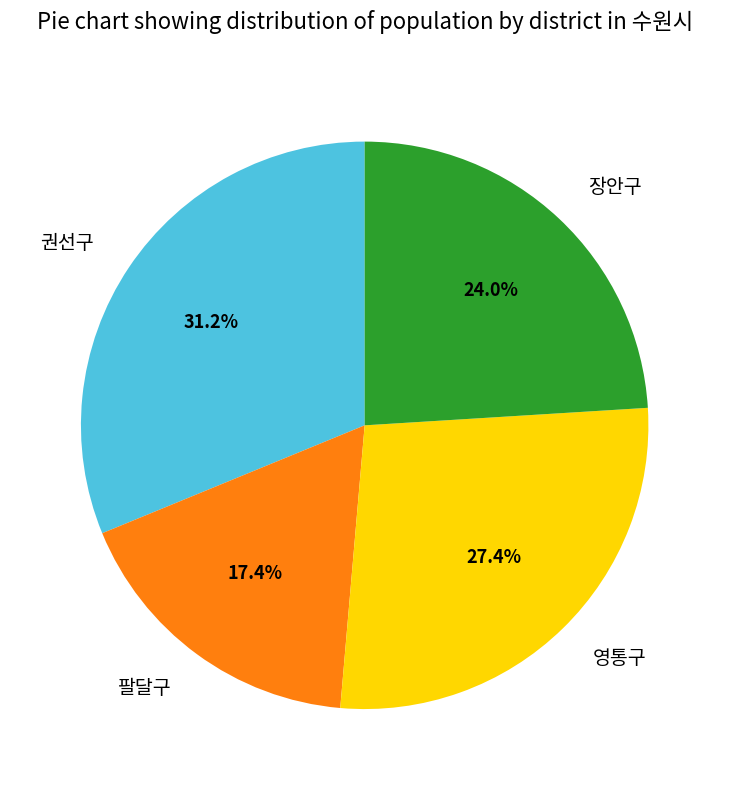

Count the number of slices in the pie.

4